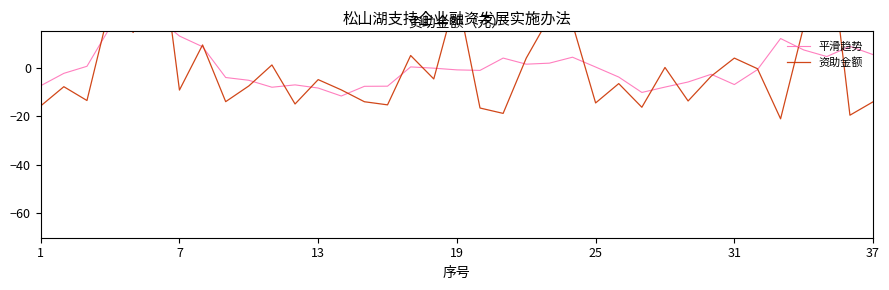

What is the lowest value of the 平滑趋势 series?

-11.6